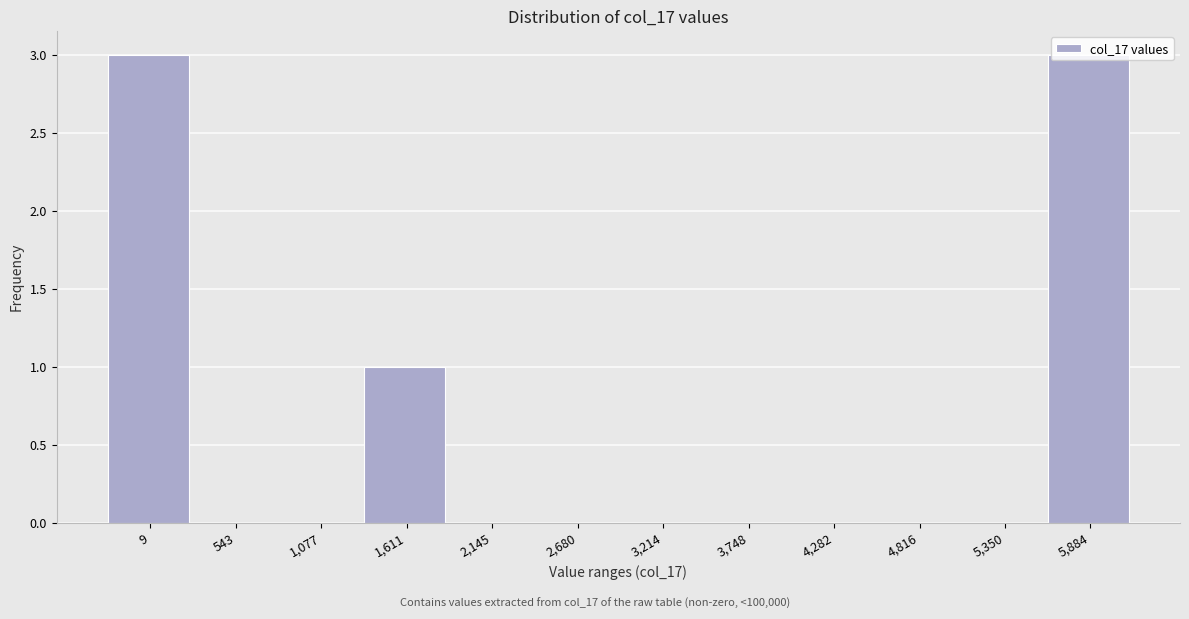

What is the change in value from 5,350 to 5,884?

+3